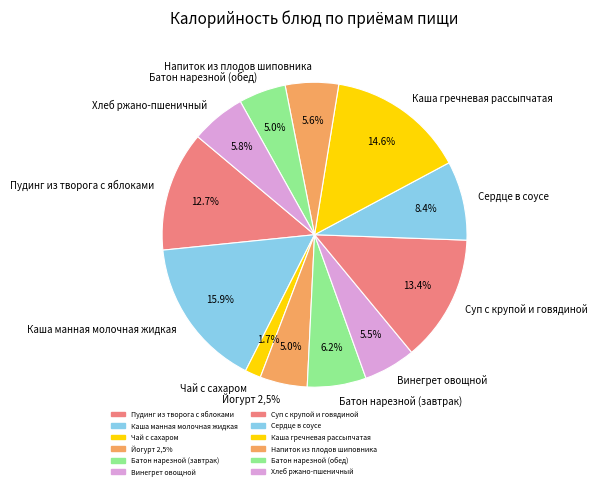

Is it true that Сердце в соусе is 8% of the pie?

True